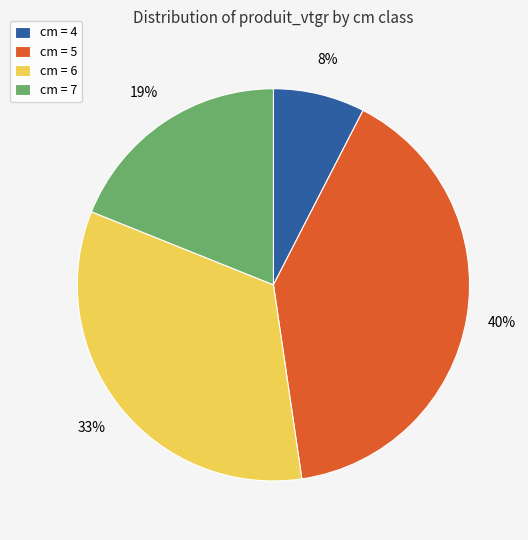

Which category has the biggest portion of the pie?

cm = 5